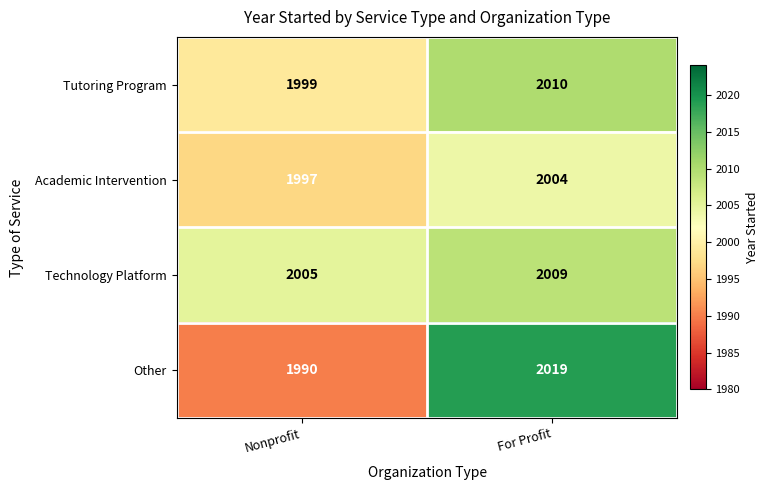

Count the number of data series in this chart.

4